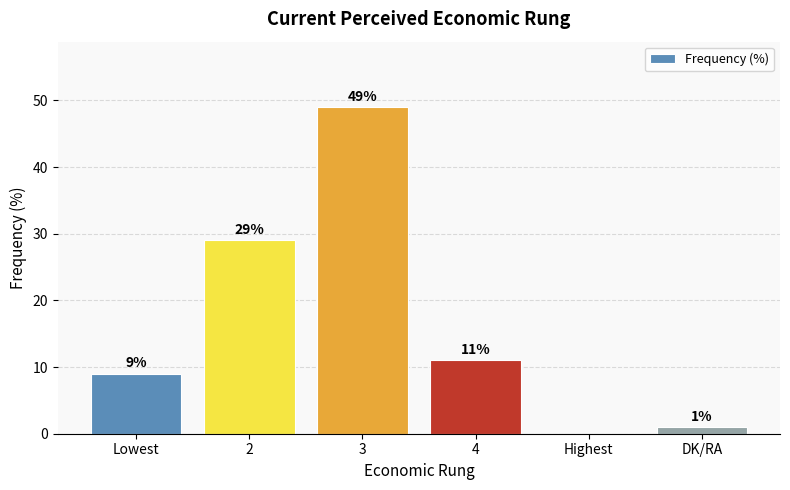

How many values are above zero?

5